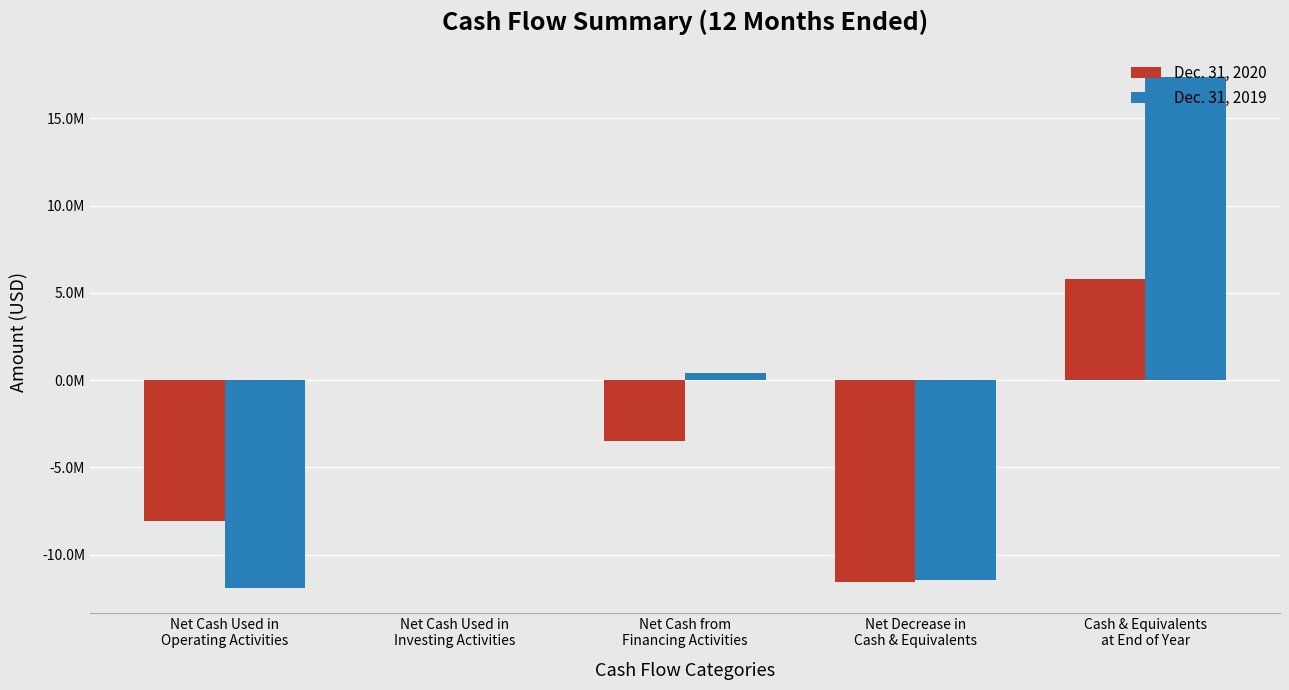

Are the bars grouped side by side (vs. stacked)?

Yes